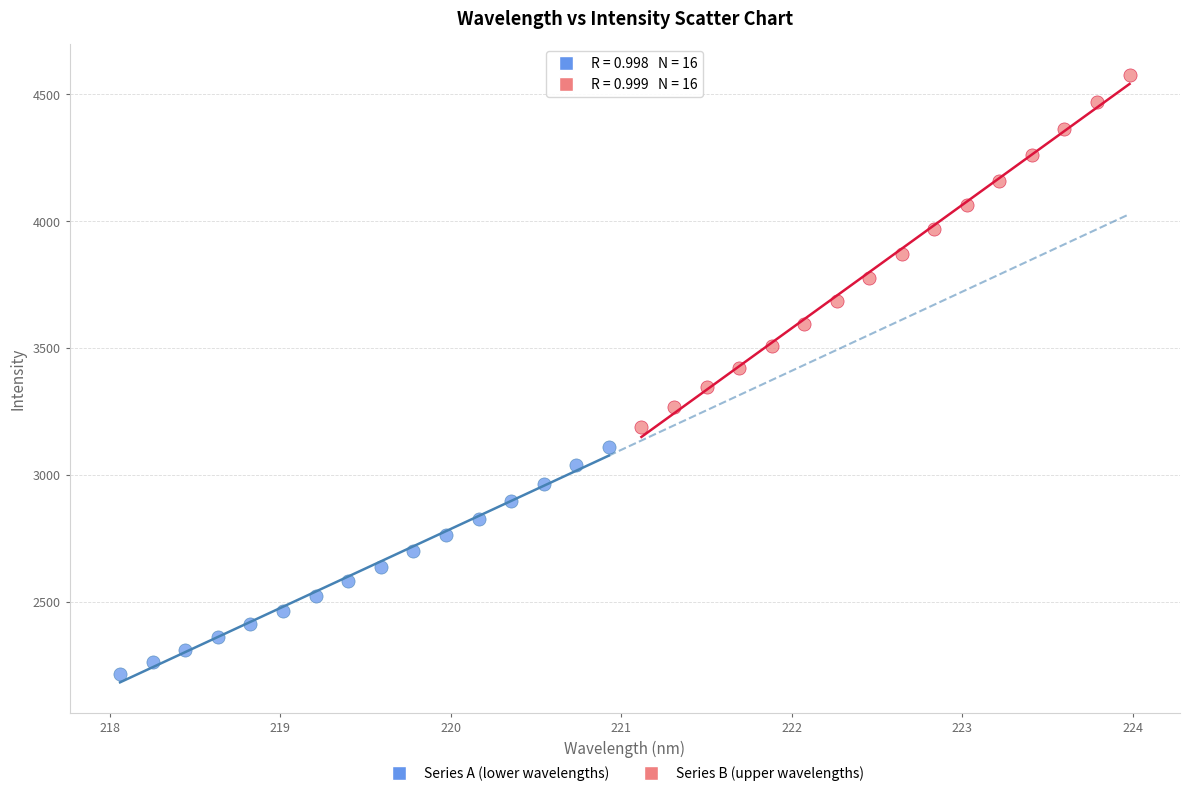

Which series has the largest Y range (max minus min)?

Series B (upper wavelengths)